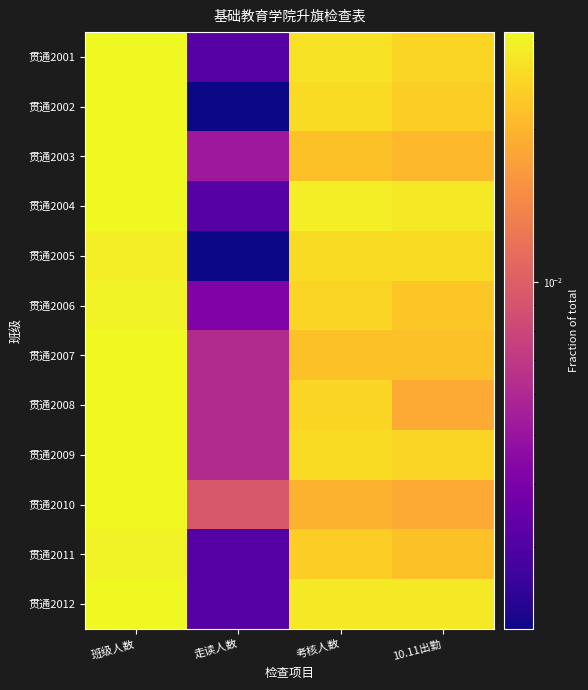

Which has a higher value, 考核人数 or 10.11出勤?

考核人数